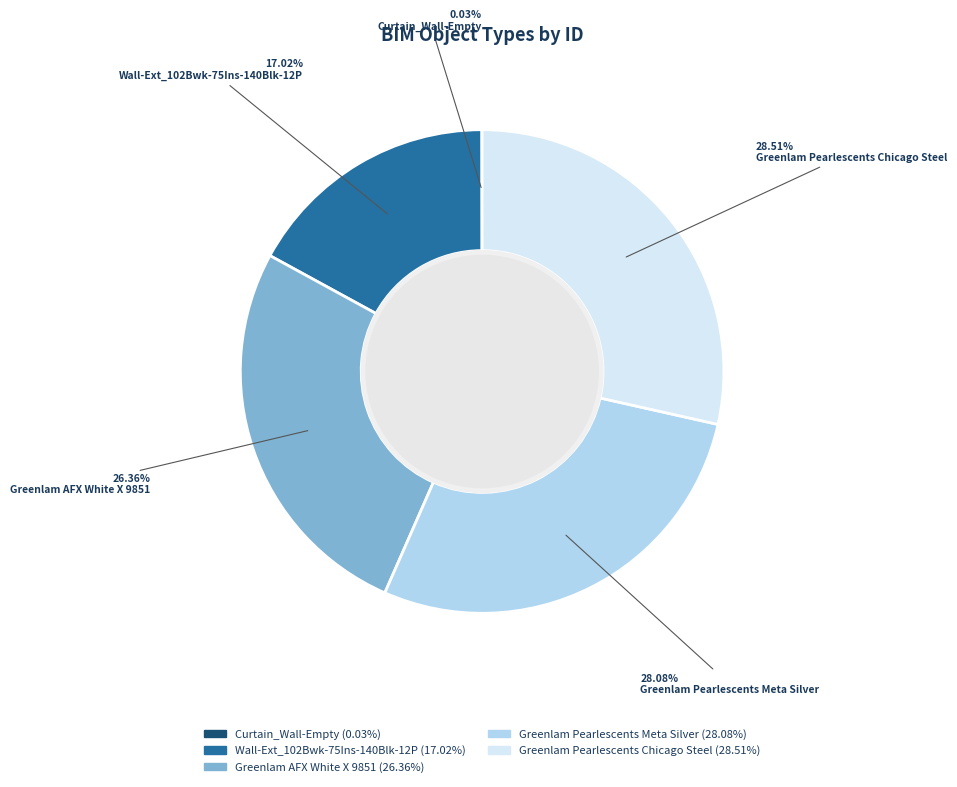

Approximately how many times larger is the value at Wall-Ext_102Bwk-75Ins-140Blk-12P compared to Greenlam Pearlescents Meta Silver?

0.6